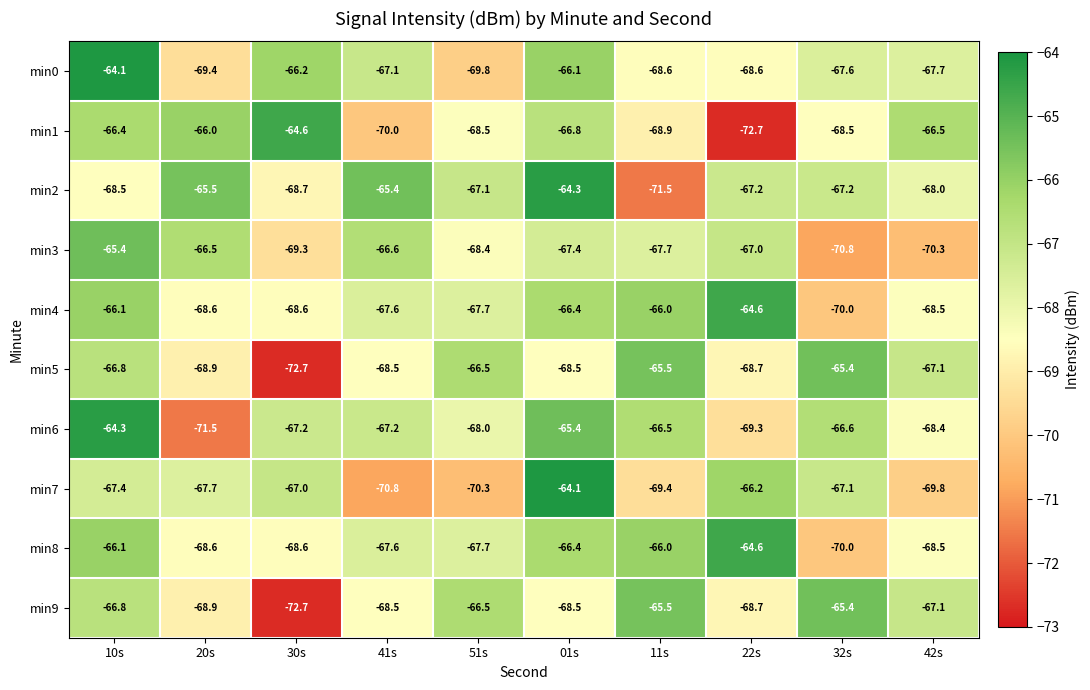

What is the sum of the min0 values at 51s and 41s?

-136.9